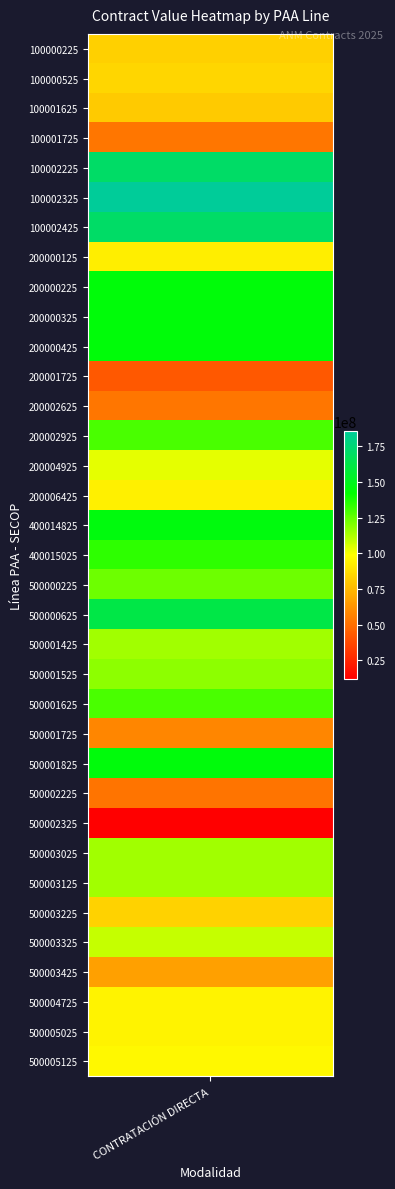

True or false: the data shows 148687049 at 500003325.

False